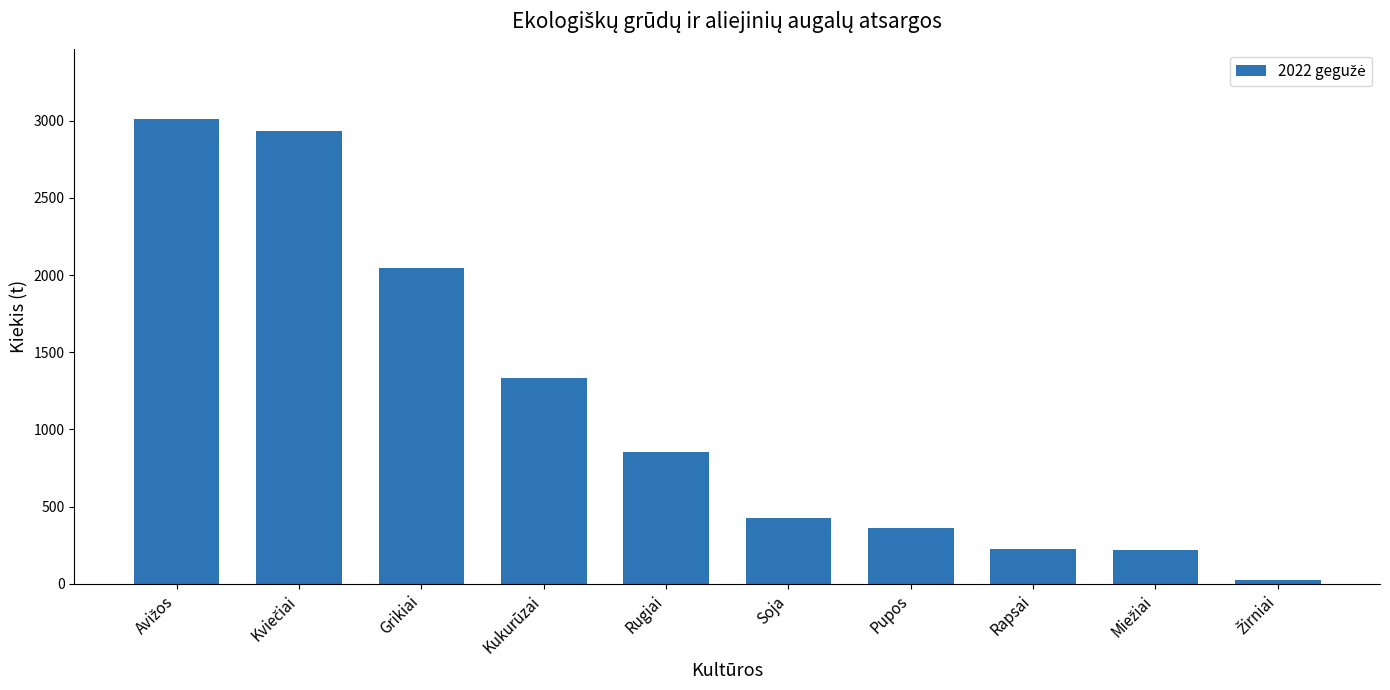

What is the smallest value displayed?

22.1